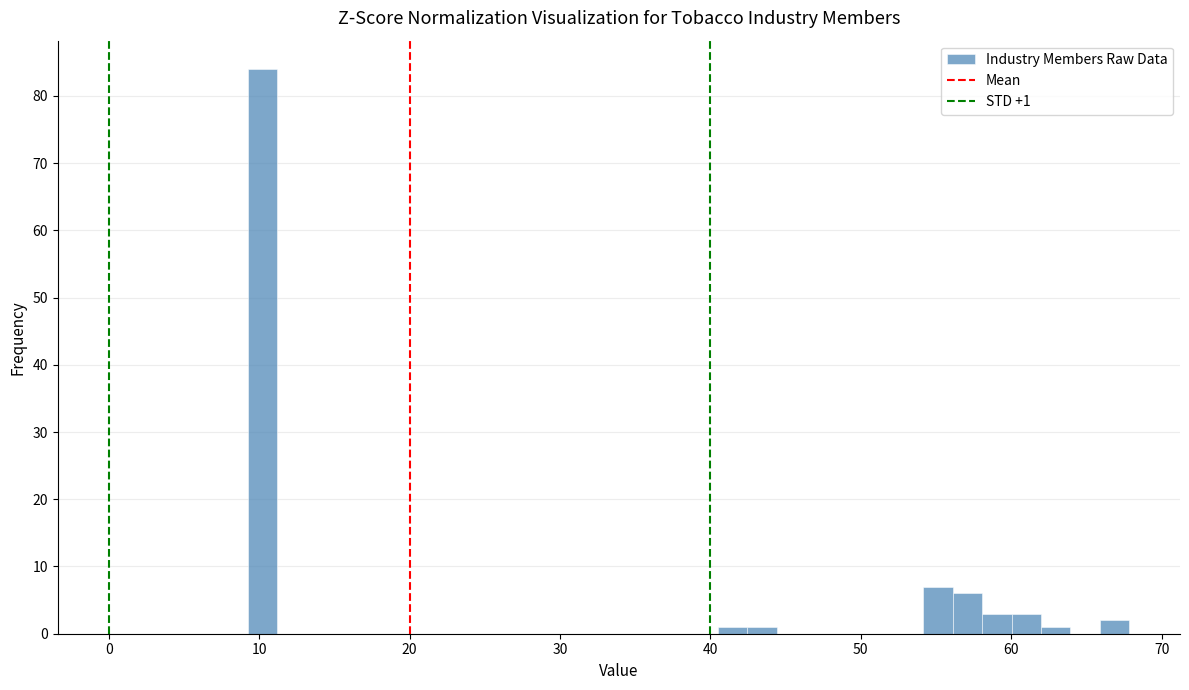

Around what value on the x-axis is the tallest bar? Give the approximate position of its centre, as read against the axis.

10